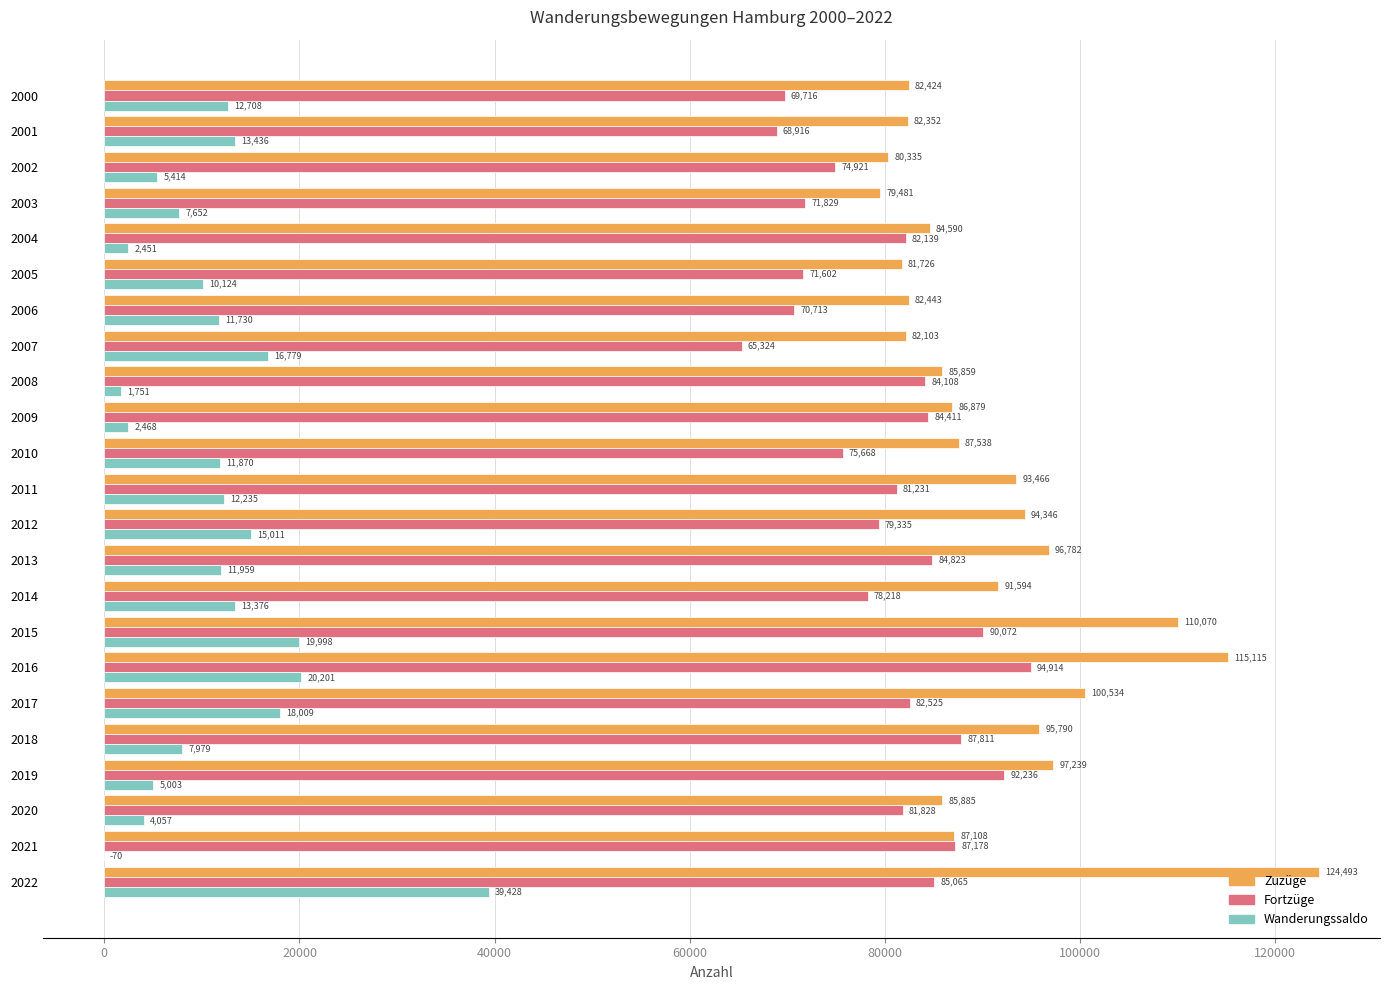

Which series has the widest spread of values?

Zuzüge